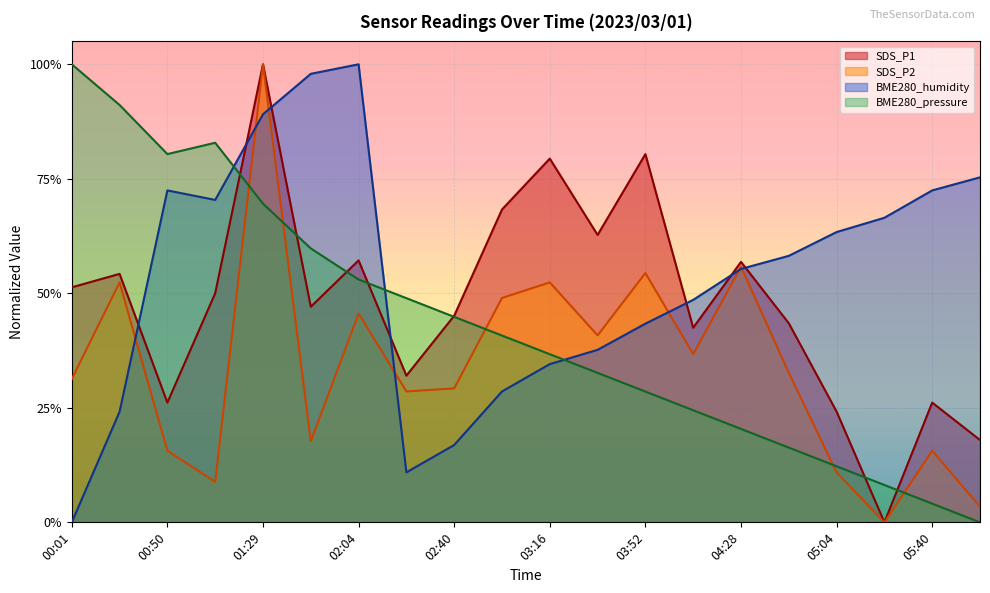

Which series has the largest total across all categories?

BME280_humidity